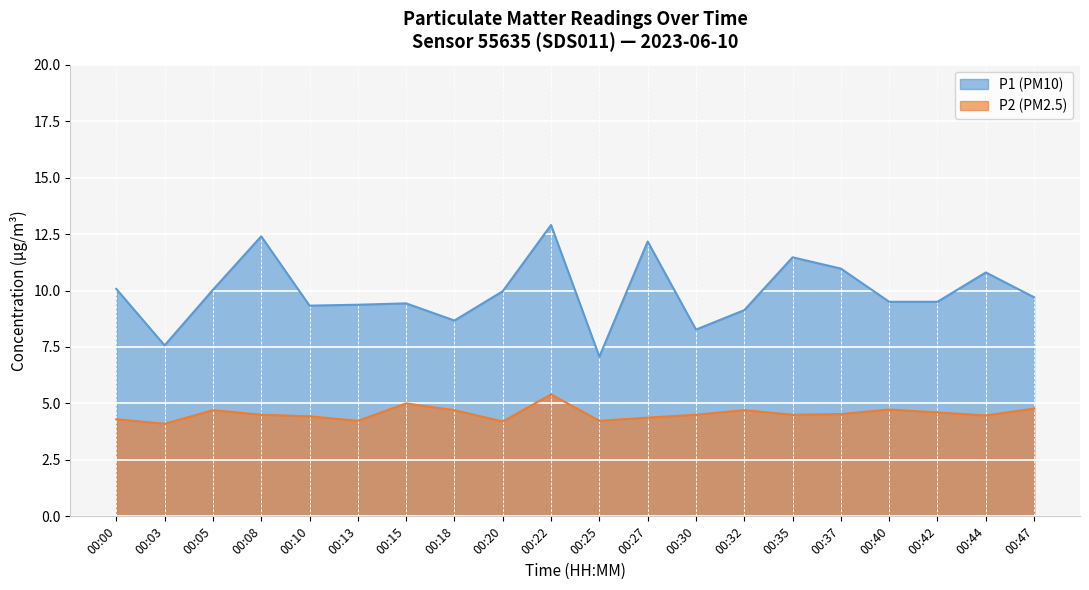

What is the difference between the P2 values at 00:44 and 00:03?

0.4